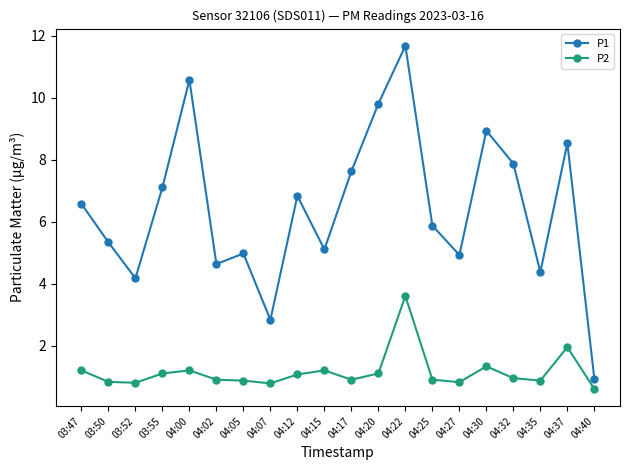

Which series has the widest spread of values?

P1